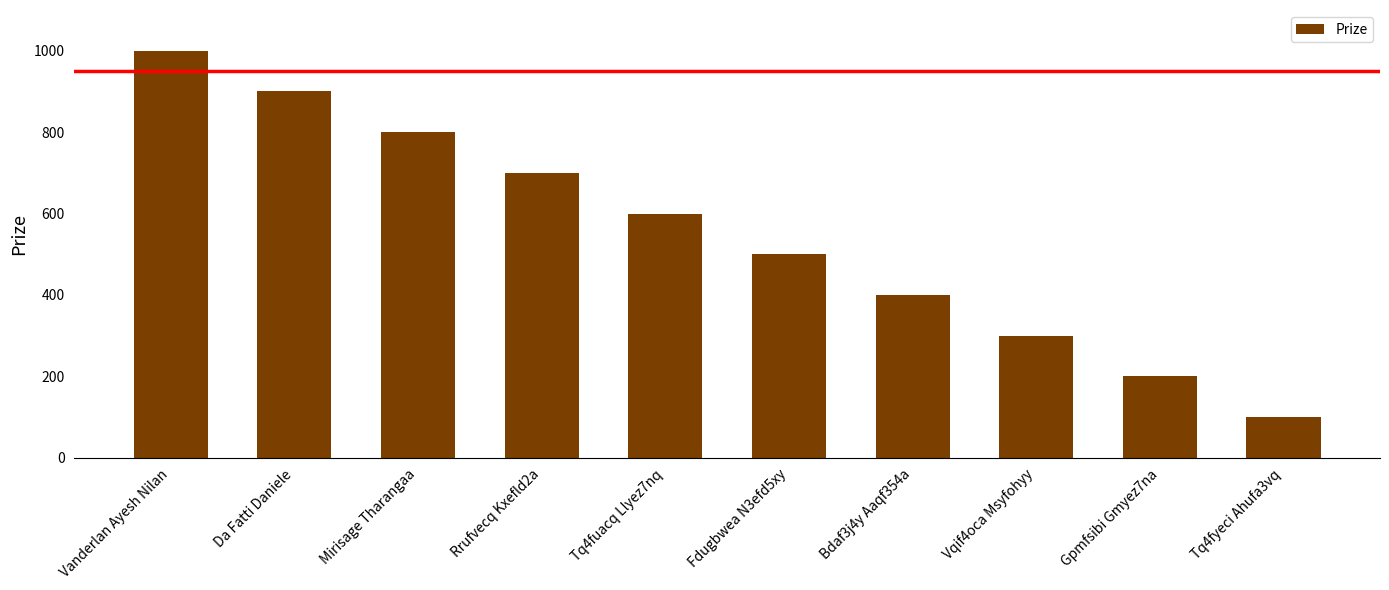

Rank the categories by value from lowest to highest.

Tq4fyeci Ahufa3vq, Gpmfsibi Gmyez7na, Vqif4oca Msyfohyy, Bdaf3j4y Aaqf354a, Fdugbwea N3efd5xy, Tq4fuacq Llyez7nq, Rrufvecq Kxefld2a, Mirisage Tharangaa, Da Fatti Daniele, Vanderlan Ayesh Nilan